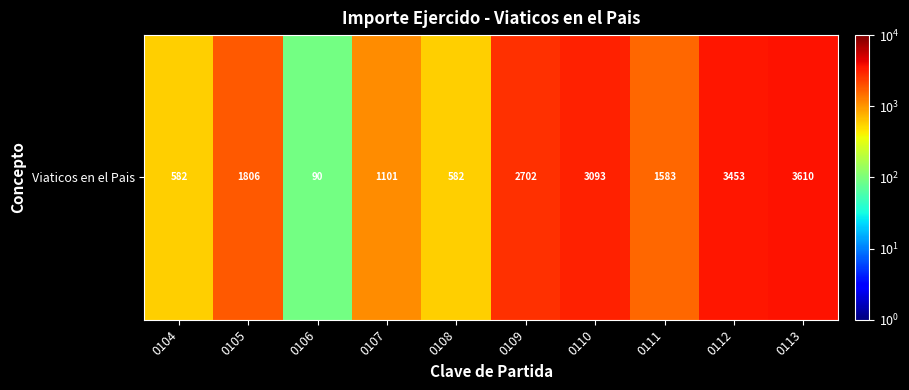

Is it true that the value at 0113 is 3609.9?

True